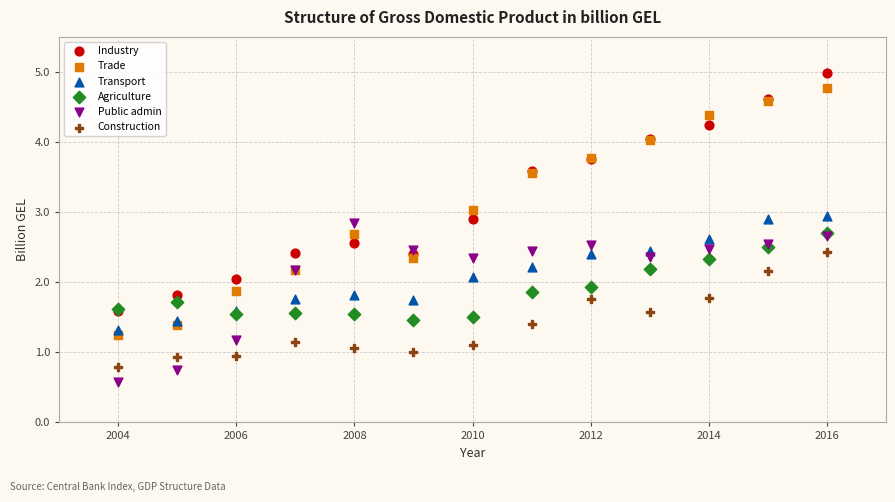

Which series reaches the minimum Y coordinate?

Public admin